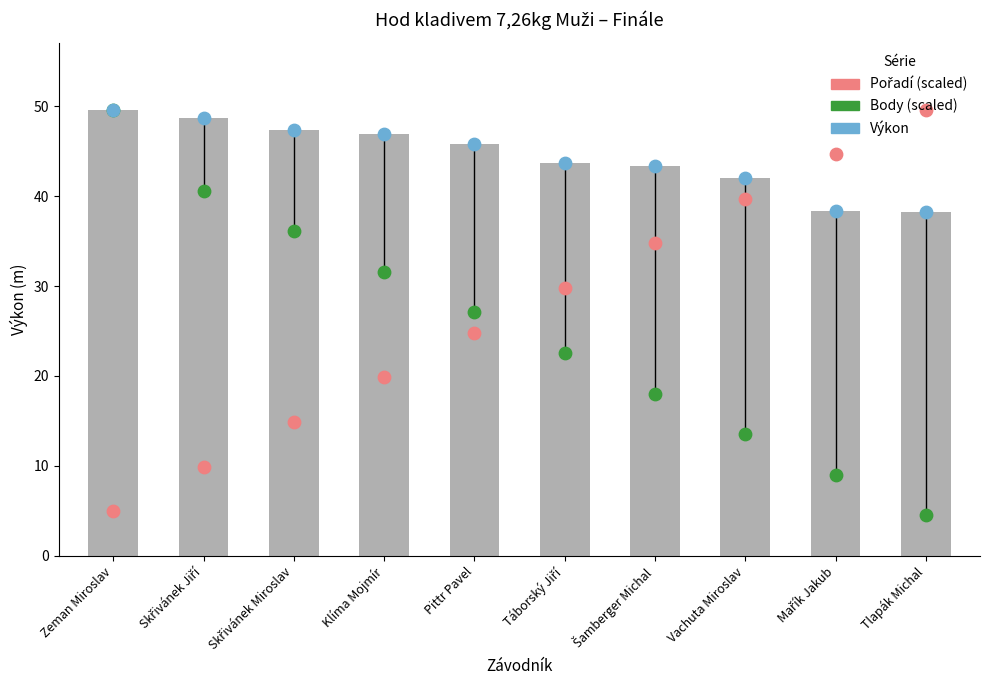

Is the value of Výkon (raw) at Šamberger Michal greater than the value of Pořadí (scaled) at Zeman Miroslav?

Yes